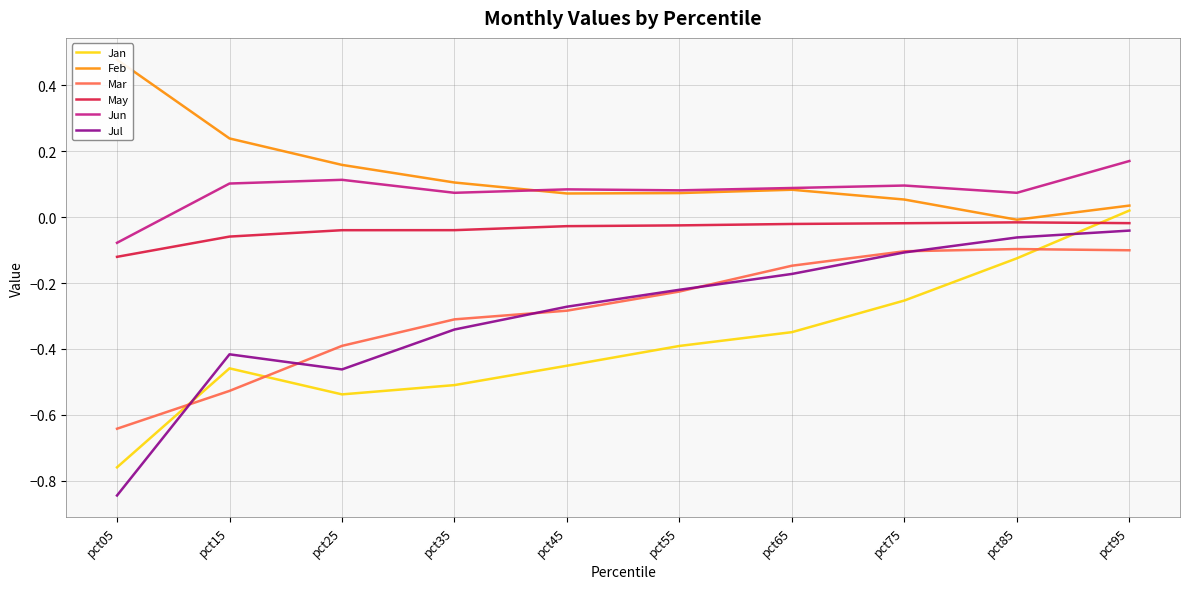

At pct75, list the series in order from smallest to largest.

Jan, Jul, Mar, May, Feb, Jun